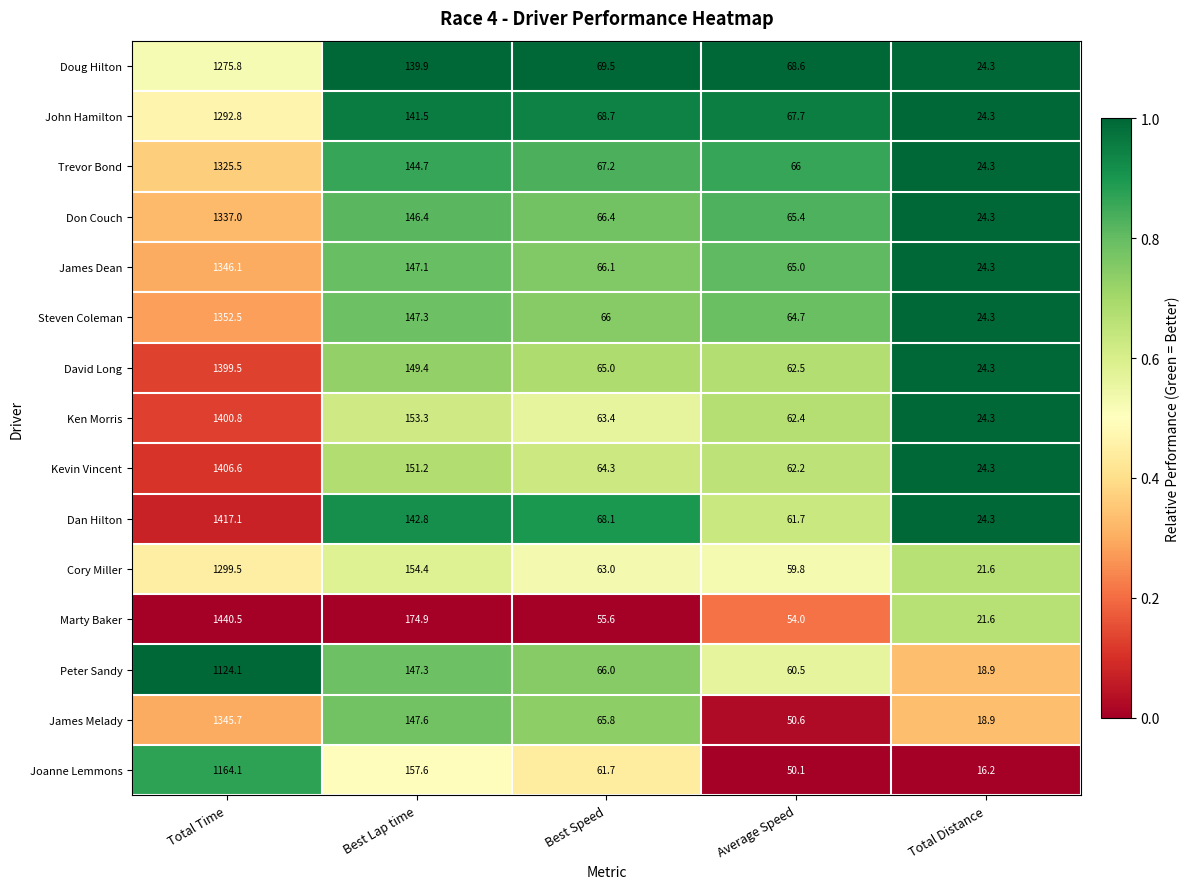

Rank the categories by Joanne Lemmons value from highest to lowest.

Total Time, Best Lap time, Best Speed, Average Speed, Total Distance